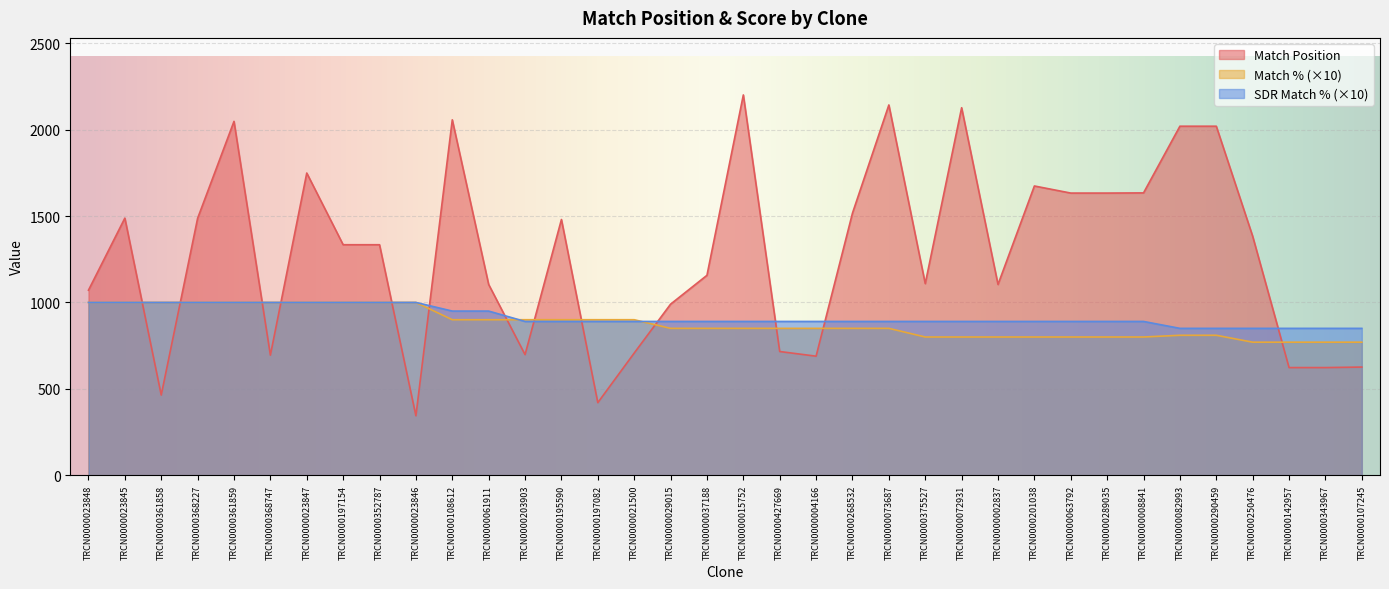

Where is Match % nearest to the value 885?

TRCN0000108612